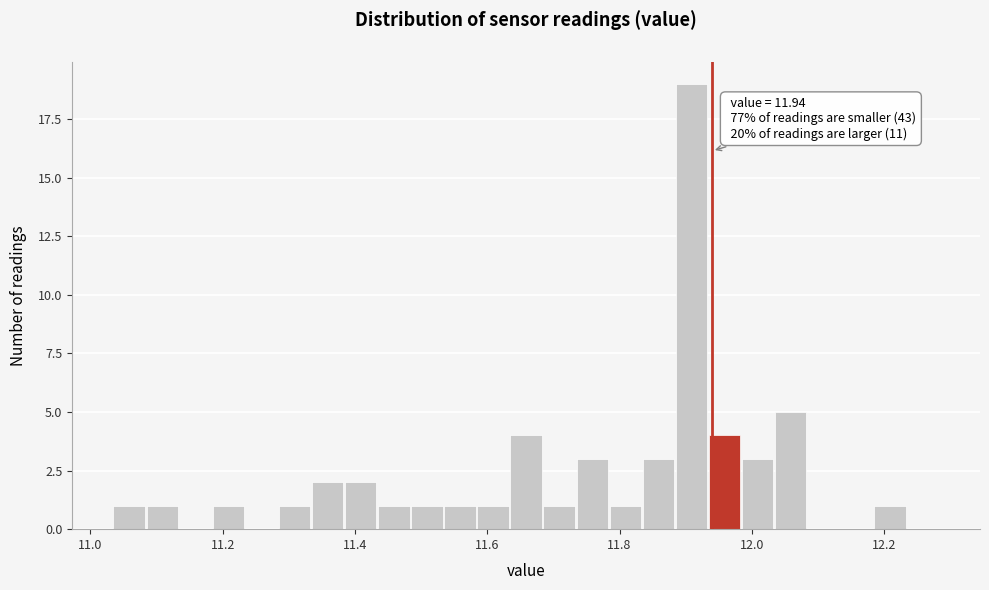

Read against the x-axis, roughly where is the centre of the tallest bar?

11.90